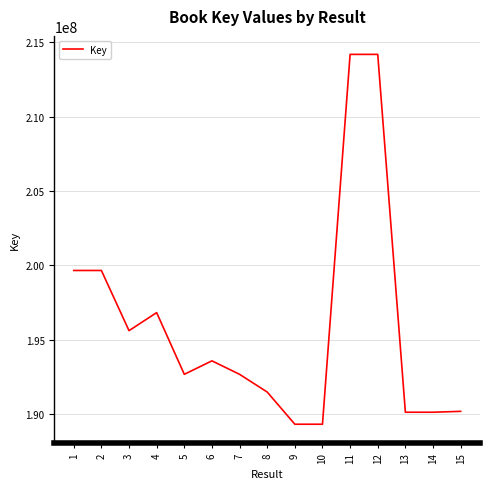

The value at 15 is 190164641. True or false?

True